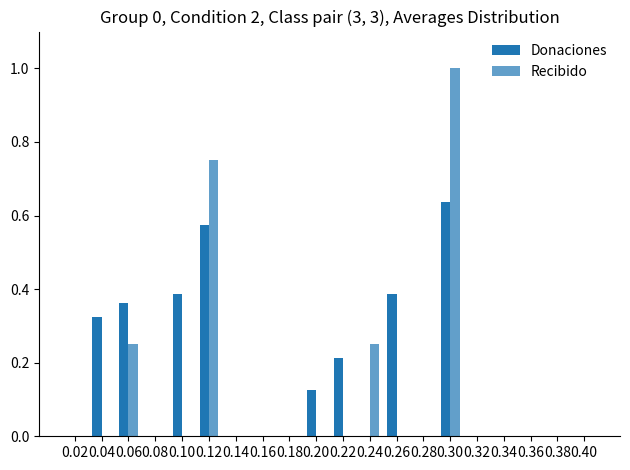

What is the average value of the Recibido series?

0.1